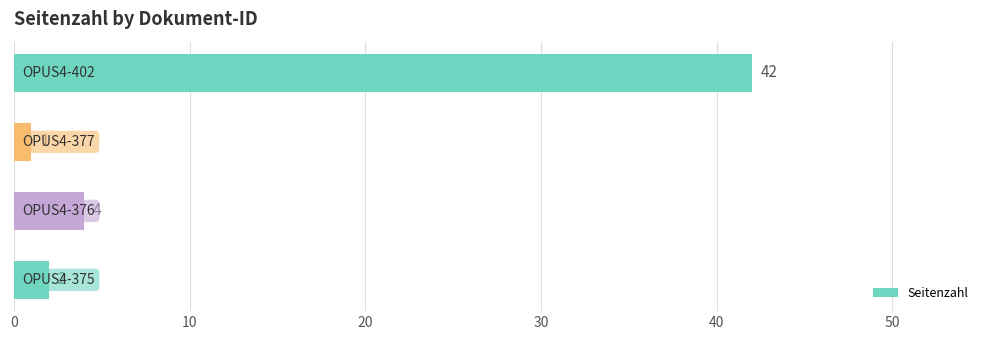

What is the difference between the second highest and minimum values?

3